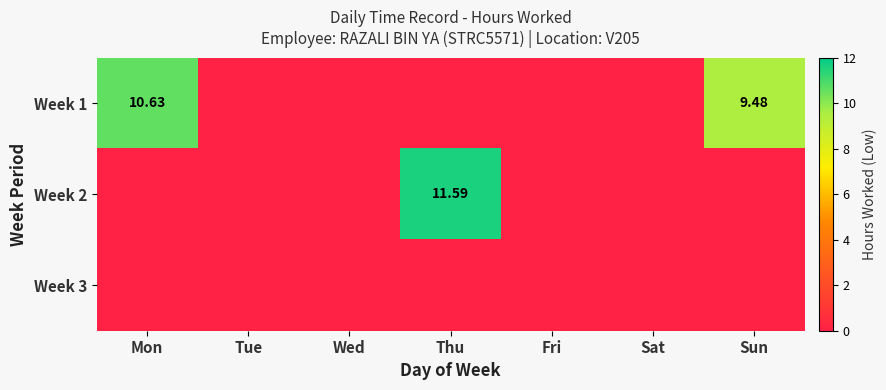

Count the number of categories in the chart.

7